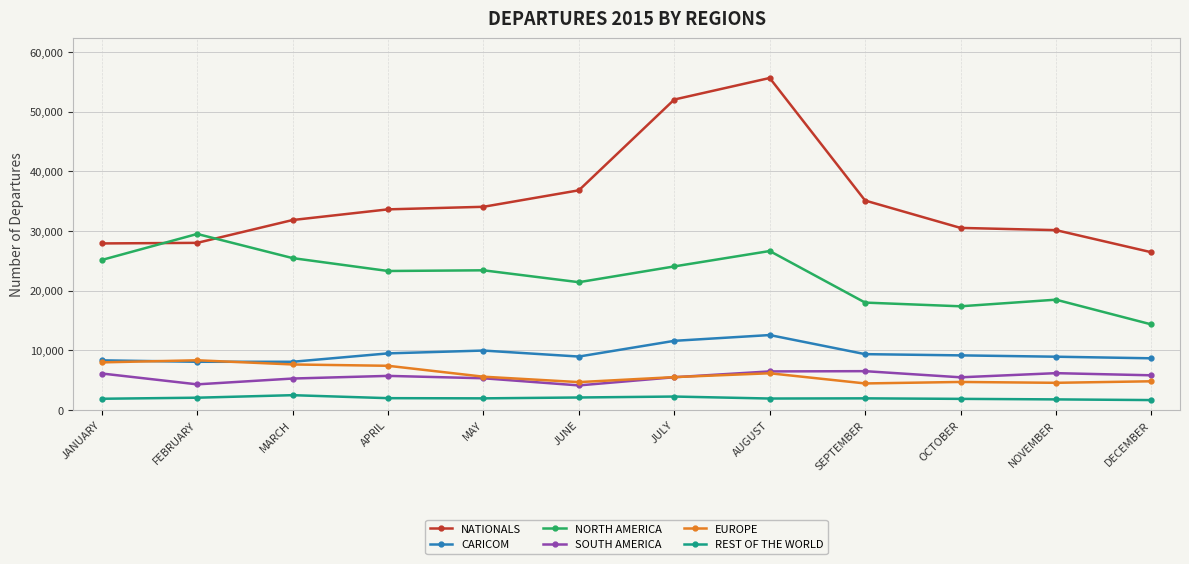

What is the total value across all series at APRIL?

81449